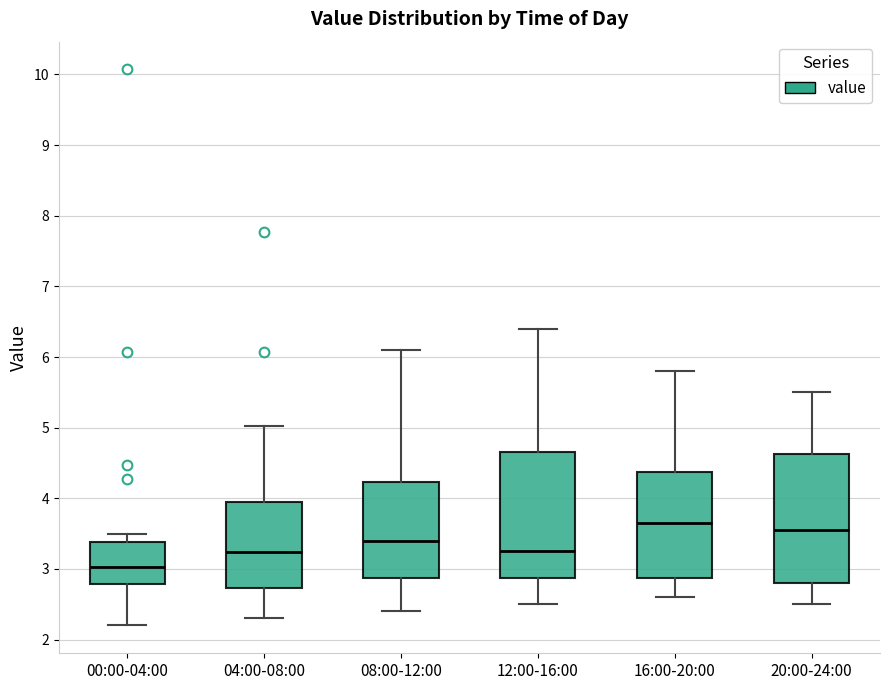

Reading left to right, transcribe this box plot: for each box, give where its median line is, the range the box spans, and where its two whiskers end, as read against the y-axis. The values are not printed on the chart, so give them approximately, as read against the axis.

00:00-04:00: median 3.0, box 2.8 to 3.4, whiskers 2.2 to 3.5
04:00-08:00: median 3.2, box 2.7 to 4.0, whiskers 2.3 to 5.0
08:00-12:00: median 3.4, box 2.9 to 4.2, whiskers 2.4 to 6.1
12:00-16:00: median 3.3, box 2.9 to 4.7, whiskers 2.5 to 6.4
16:00-20:00: median 3.7, box 2.9 to 4.4, whiskers 2.6 to 5.8
20:00-24:00: median 3.6, box 2.8 to 4.6, whiskers 2.5 to 5.5